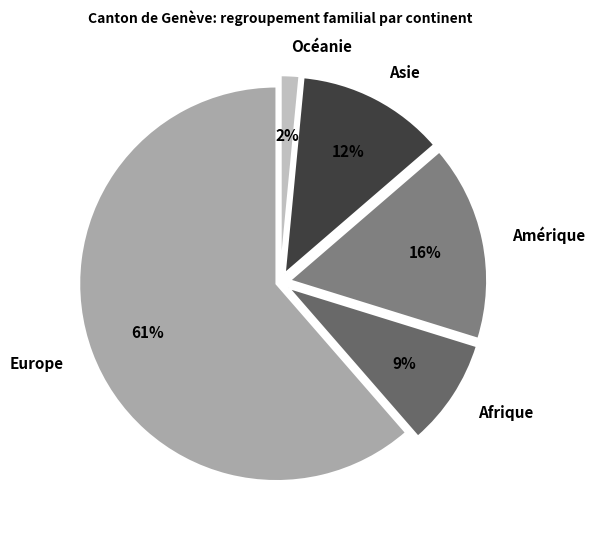

To the nearest percent, what portion does Amérique represent?

16%